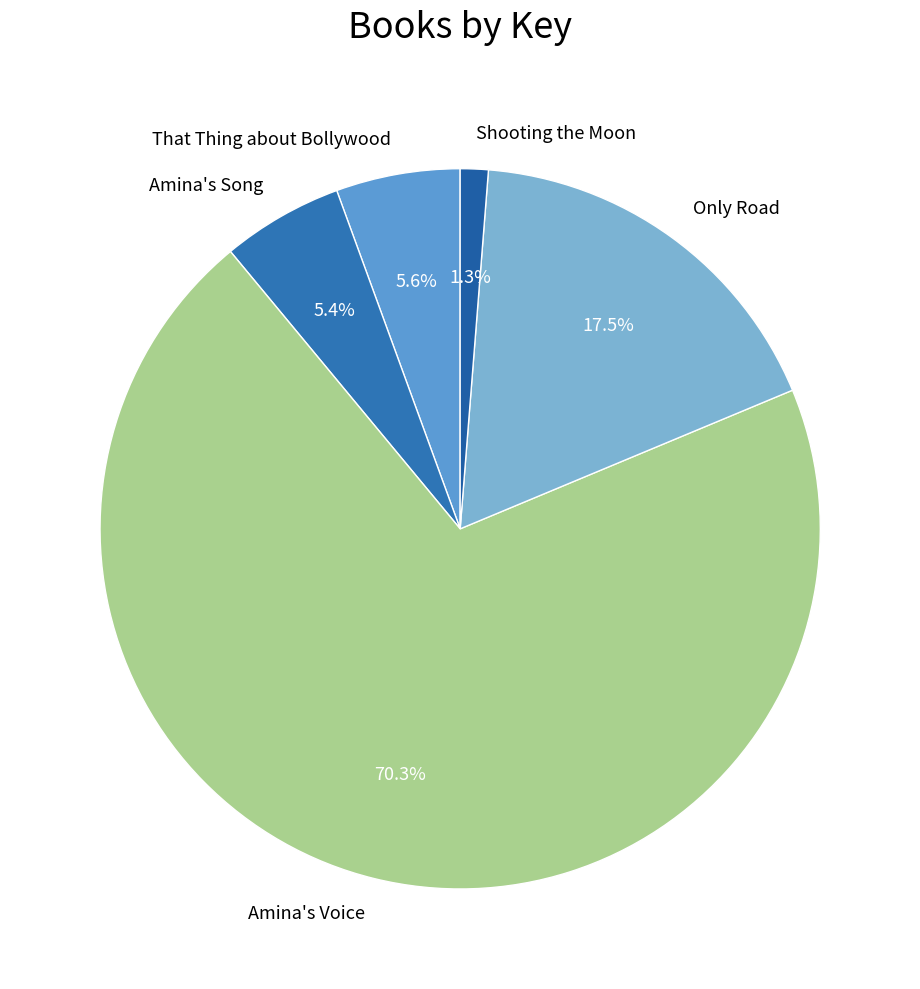

Is the sum of Only Road and Amina's Voice greater than half?

Yes